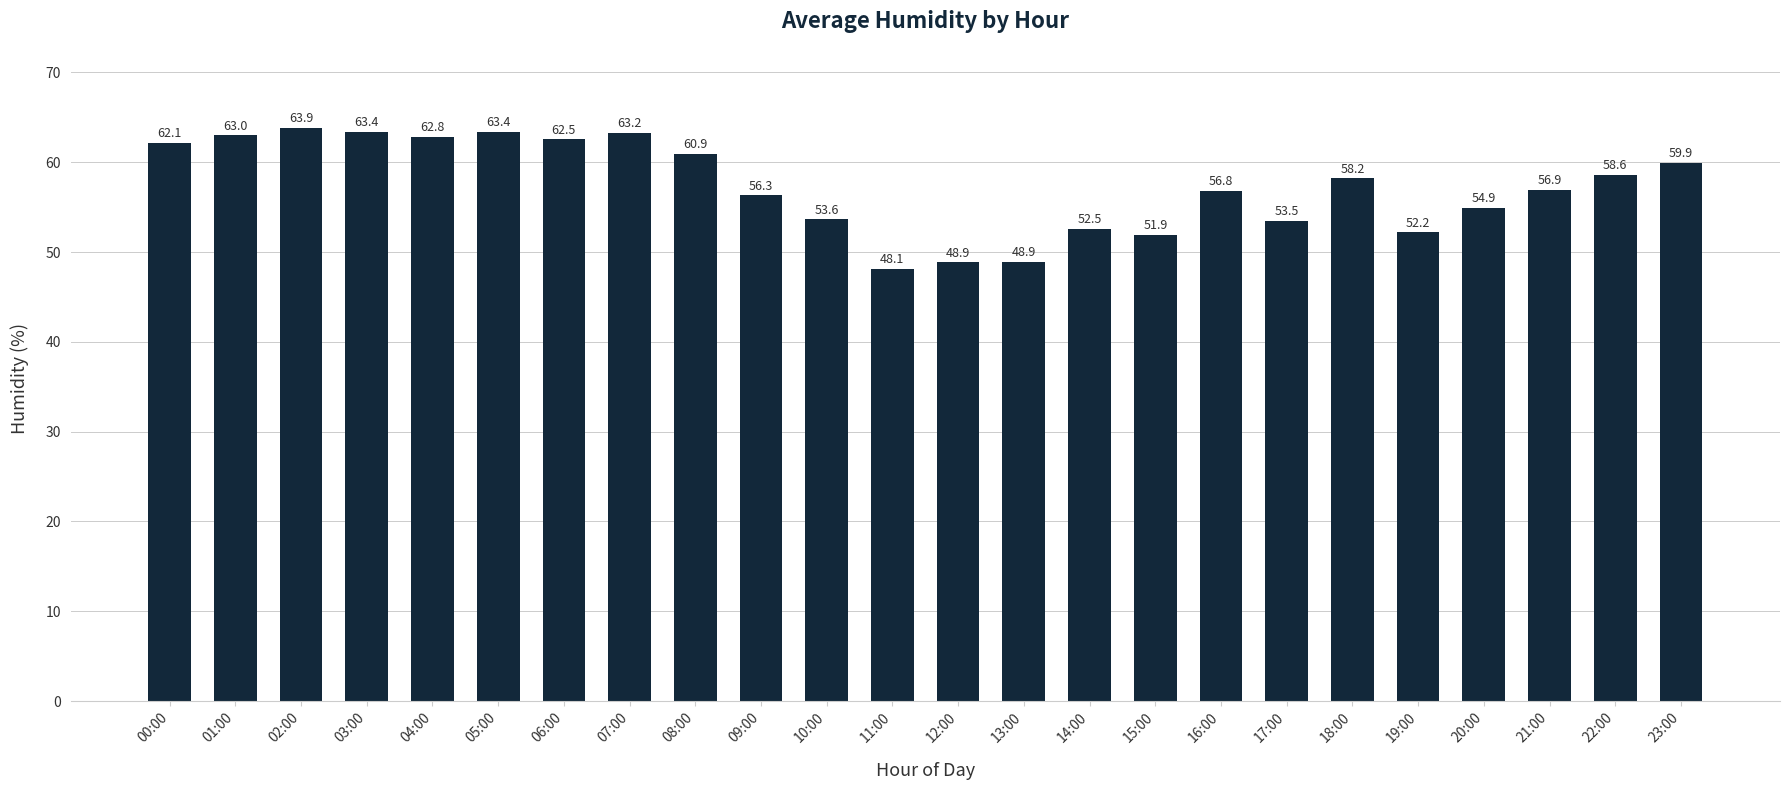

What is the value of the 21st bar from the left?

54.9